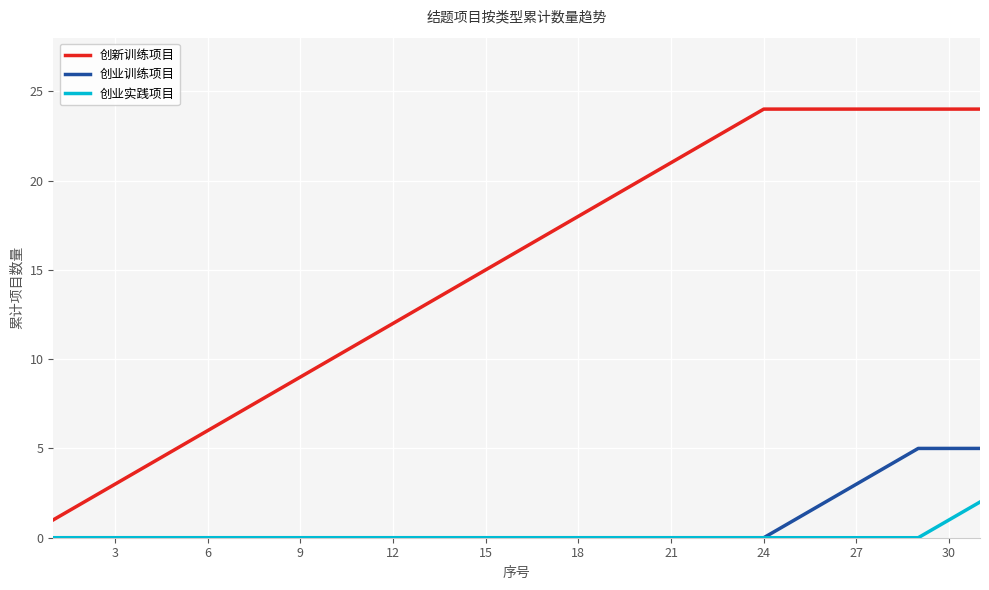

Which series has the widest spread of values?

创新训练项目